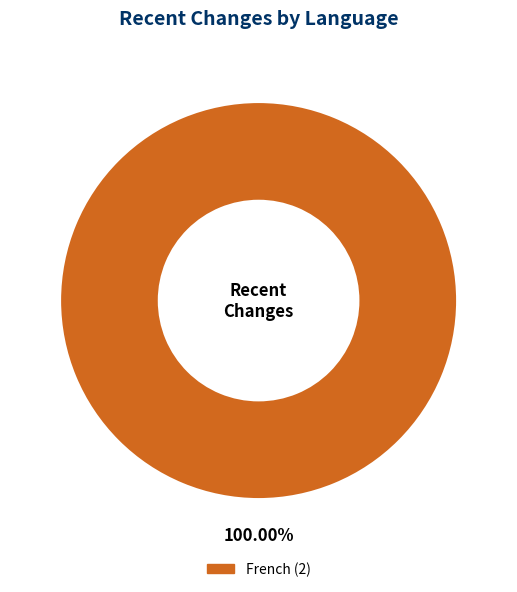

Is there any slice that represents more than half of the pie?

Yes